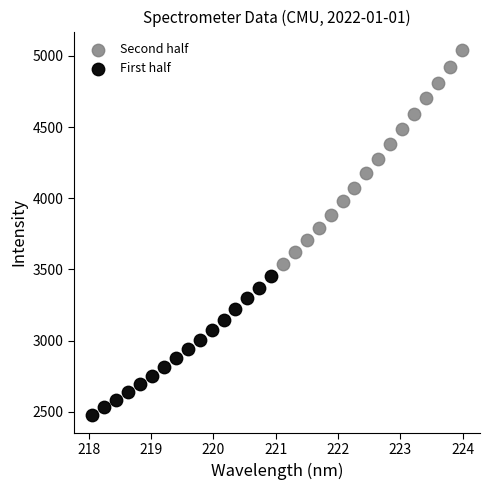

Which series contains the lowest Y value?

First half